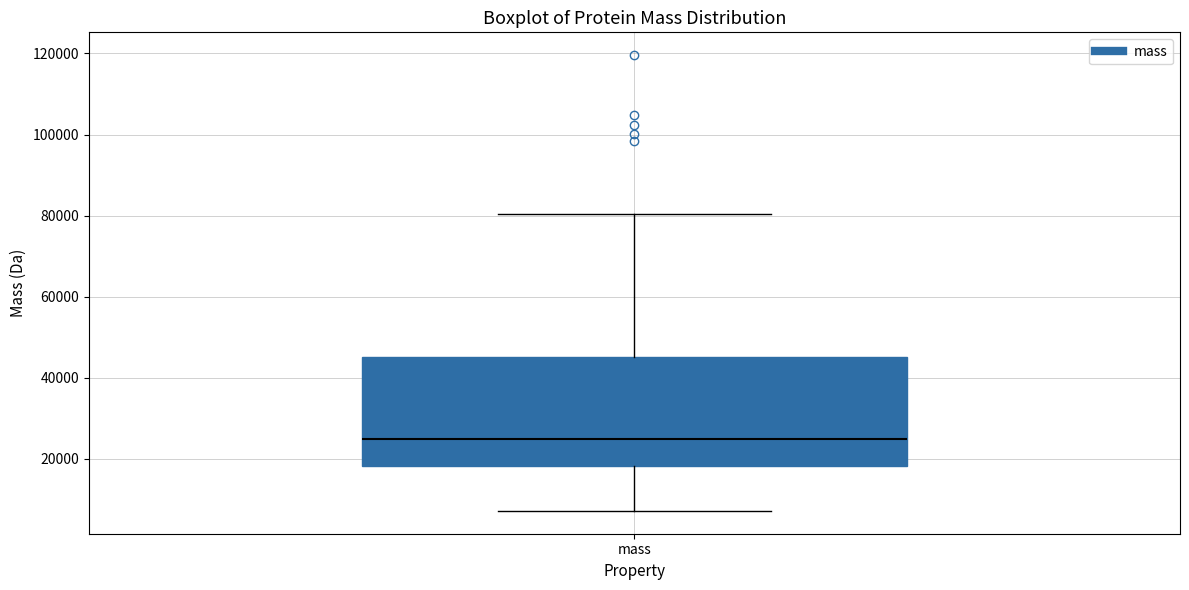

Where is the lower edge of the box for mass on the y-axis? The values are not printed on the chart, so give them approximately, as read against the axis.

18000